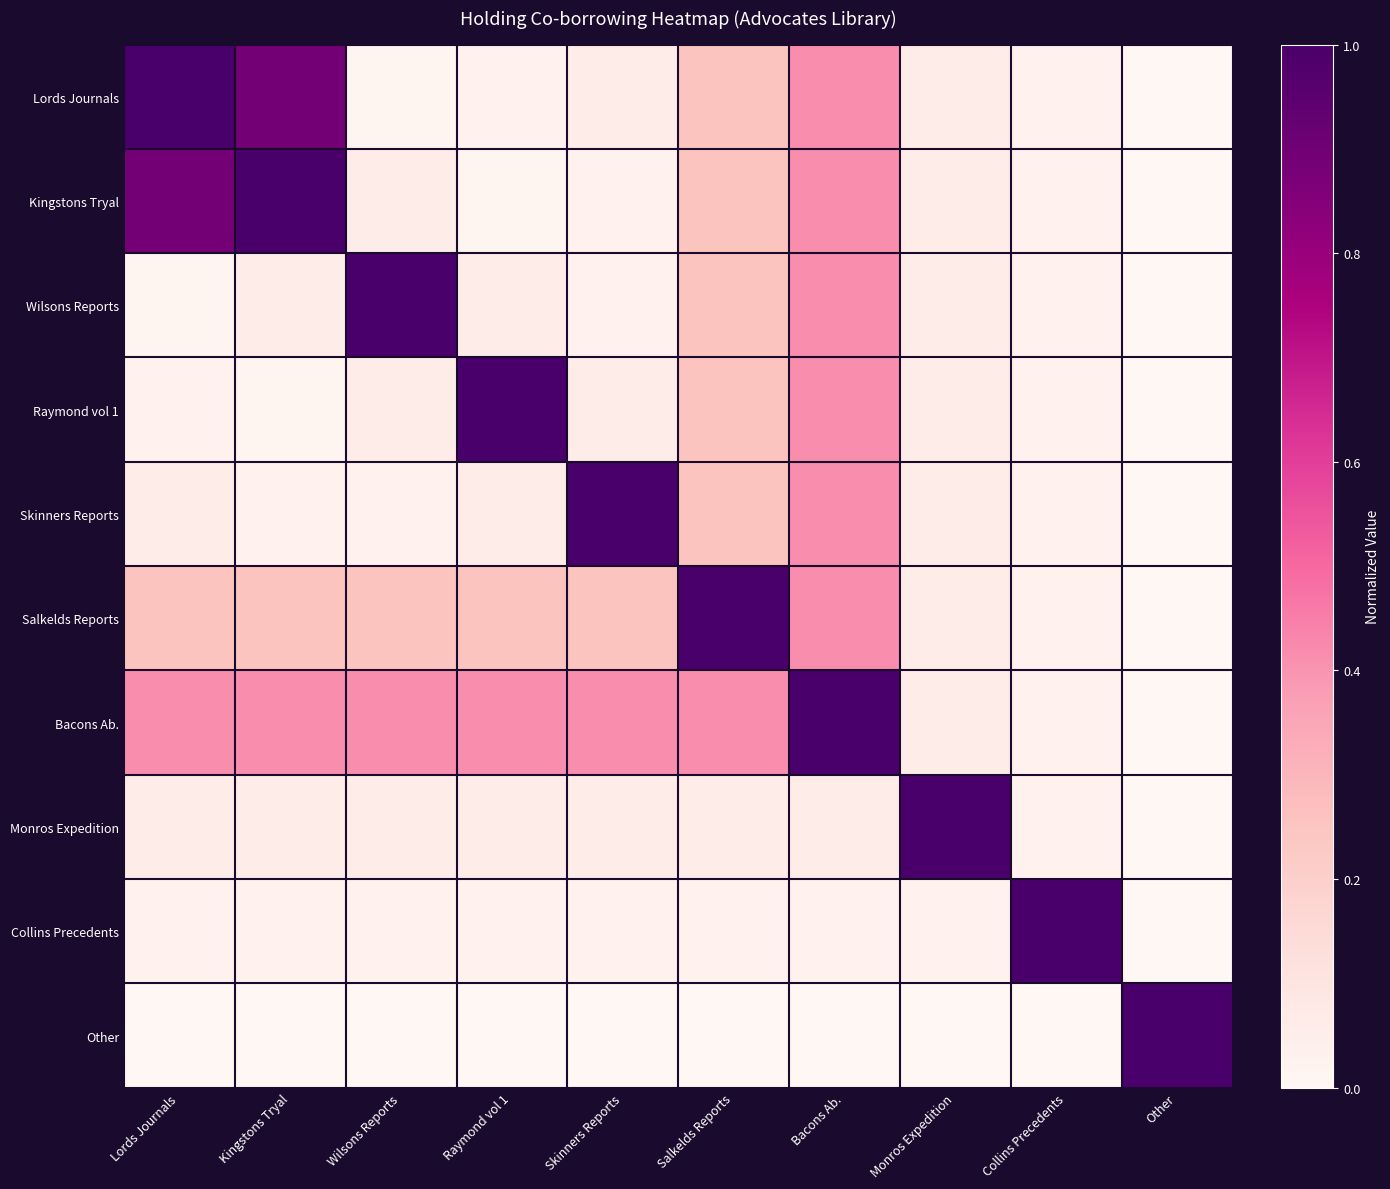

Reading left to right, what are all the values shown in this chart?

Lords Journals: Lords Journals=1.0	Kingstons Tryal=0.9	Wilsons Reports=0.0	Raymond vol 1=0.0	Skinners Reports=0.1	Salkelds Reports=0.2	Bacons Ab.=0.4	Monros Expedition=0.1	Collins Precedents=0.0	Other=0.0
Kingstons Tryal: Lords Journals=0.9	Kingstons Tryal=1.0	Wilsons Reports=0.1	Raymond vol 1=0.0	Skinners Reports=0.0	Salkelds Reports=0.2	Bacons Ab.=0.4	Monros Expedition=0.1	Collins Precedents=0.0	Other=0.0
Wilsons Reports: Lords Journals=0.0	Kingstons Tryal=0.1	Wilsons Reports=1.0	Raymond vol 1=0.1	Skinners Reports=0.0	Salkelds Reports=0.2	Bacons Ab.=0.4	Monros Expedition=0.1	Collins Precedents=0.0	Other=0.0
Raymond vol 1: Lords Journals=0.0	Kingstons Tryal=0.0	Wilsons Reports=0.1	Raymond vol 1=1.0	Skinners Reports=0.1	Salkelds Reports=0.2	Bacons Ab.=0.4	Monros Expedition=0.1	Collins Precedents=0.0	Other=0.0
Skinners Reports: Lords Journals=0.1	Kingstons Tryal=0.0	Wilsons Reports=0.0	Raymond vol 1=0.1	Skinners Reports=1.0	Salkelds Reports=0.2	Bacons Ab.=0.4	Monros Expedition=0.1	Collins Precedents=0.0	Other=0.0
Salkelds Reports: Lords Journals=0.2	Kingstons Tryal=0.2	Wilsons Reports=0.2	Raymond vol 1=0.2	Skinners Reports=0.2	Salkelds Reports=1.0	Bacons Ab.=0.4	Monros Expedition=0.1	Collins Precedents=0.0	Other=0.0
Bacons Ab.: Lords Journals=0.4	Kingstons Tryal=0.4	Wilsons Reports=0.4	Raymond vol 1=0.4	Skinners Reports=0.4	Salkelds Reports=0.4	Bacons Ab.=1.0	Monros Expedition=0.1	Collins Precedents=0.0	Other=0.0
Monros Expedition: Lords Journals=0.1	Kingstons Tryal=0.1	Wilsons Reports=0.1	Raymond vol 1=0.1	Skinners Reports=0.1	Salkelds Reports=0.1	Bacons Ab.=0.1	Monros Expedition=1.0	Collins Precedents=0.0	Other=0.0
Collins Precedents: Lords Journals=0.0	Kingstons Tryal=0.0	Wilsons Reports=0.0	Raymond vol 1=0.0	Skinners Reports=0.0	Salkelds Reports=0.0	Bacons Ab.=0.0	Monros Expedition=0.0	Collins Precedents=1.0	Other=0.0
Other: Lords Journals=0.0	Kingstons Tryal=0.0	Wilsons Reports=0.0	Raymond vol 1=0.0	Skinners Reports=0.0	Salkelds Reports=0.0	Bacons Ab.=0.0	Monros Expedition=0.0	Collins Precedents=0.0	Other=1.0